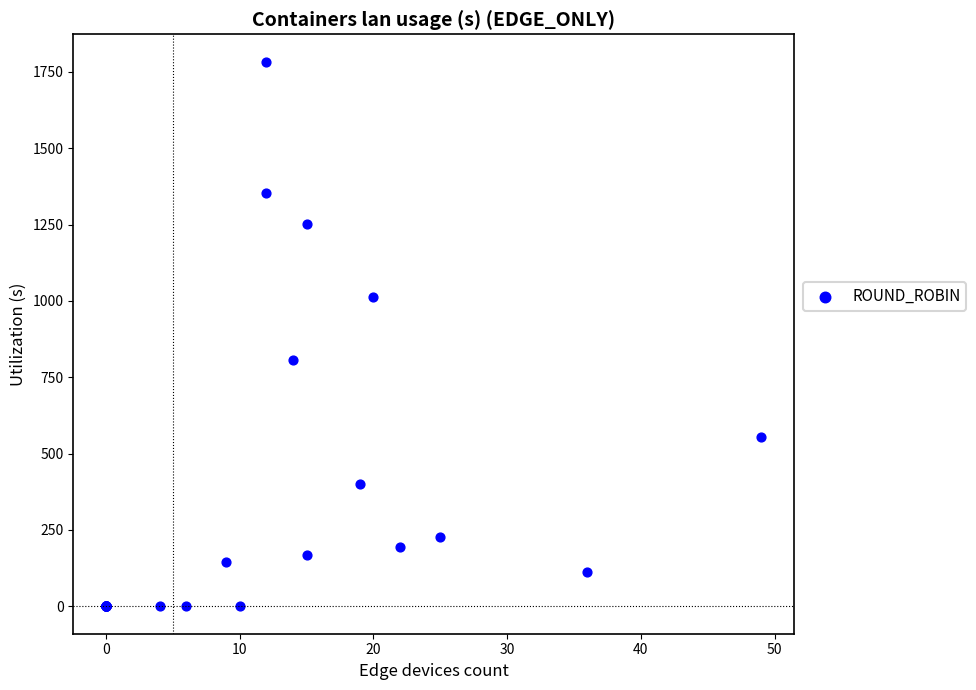

What Y value in the scatter plot is closest to 891?

805